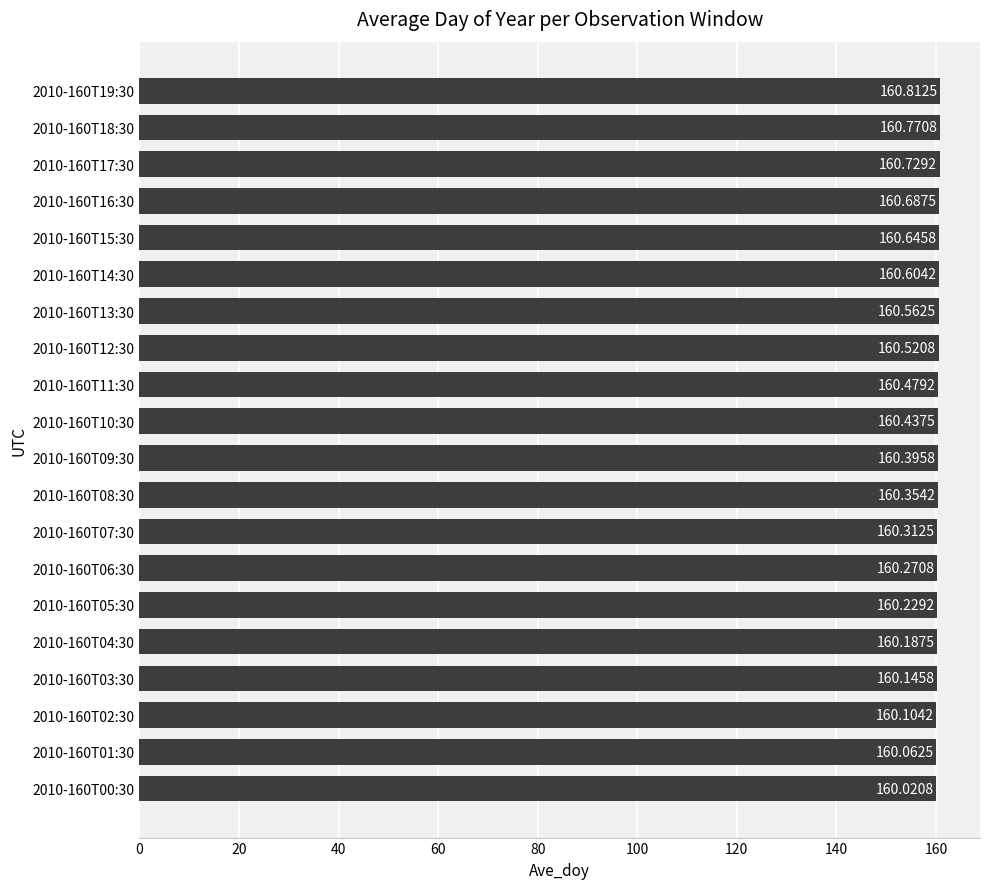

Rank the categories by value from highest to lowest.

2010-160T19:30, 2010-160T18:30, 2010-160T17:30, 2010-160T16:30, 2010-160T15:30, 2010-160T14:30, 2010-160T13:30, 2010-160T12:30, 2010-160T11:30, 2010-160T10:30, 2010-160T09:30, 2010-160T08:30, 2010-160T07:30, 2010-160T06:30, 2010-160T05:30, 2010-160T04:30, 2010-160T03:30, 2010-160T02:30, 2010-160T01:30, 2010-160T00:30